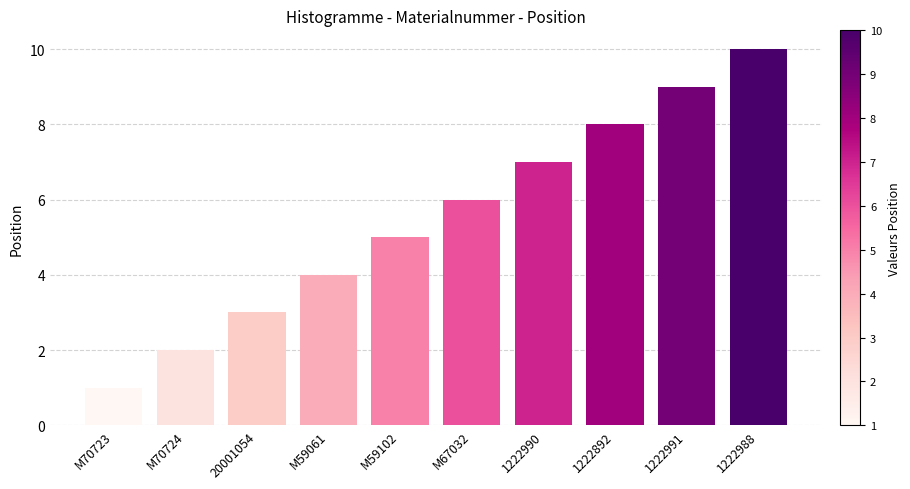

The chart shows a value of 10 at 1222990. True or false?

False